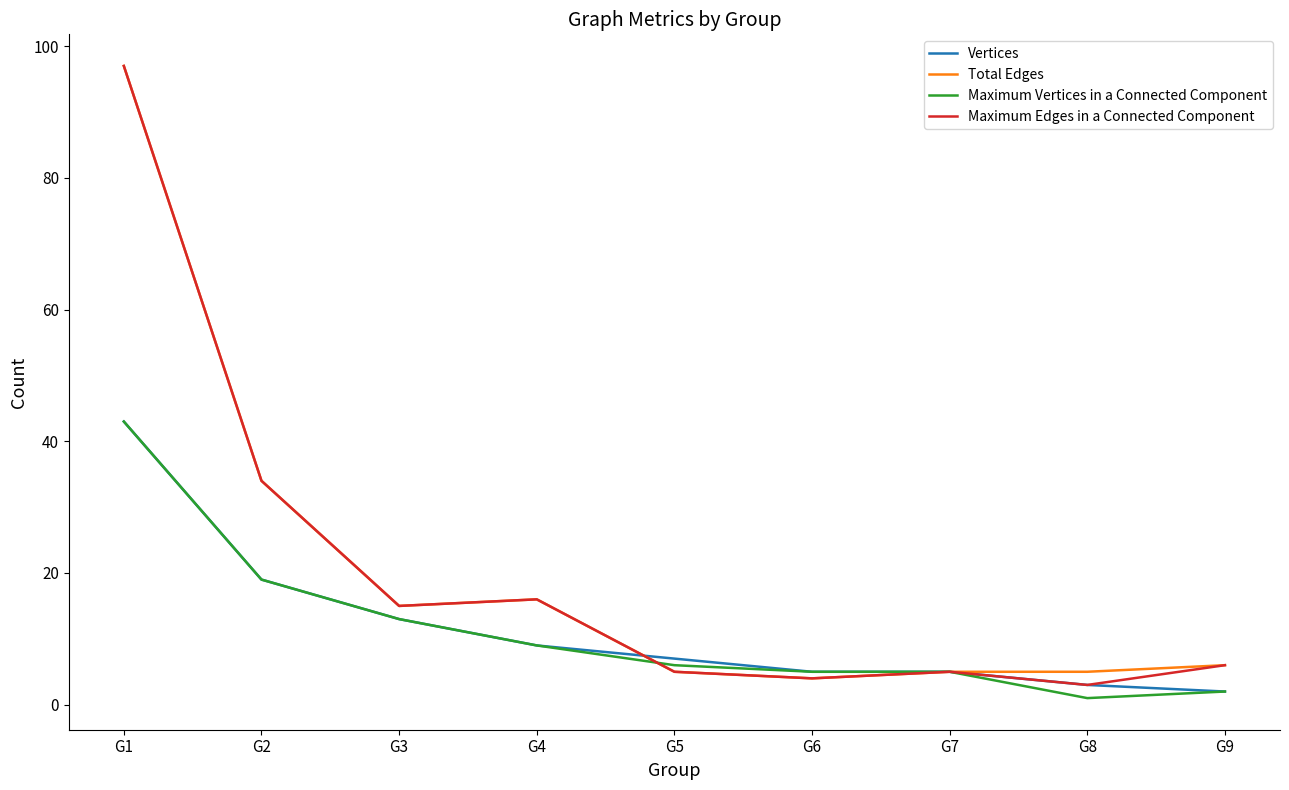

Between G2 and G8, which series saw the biggest shift?

Maximum Edges in a Connected Component